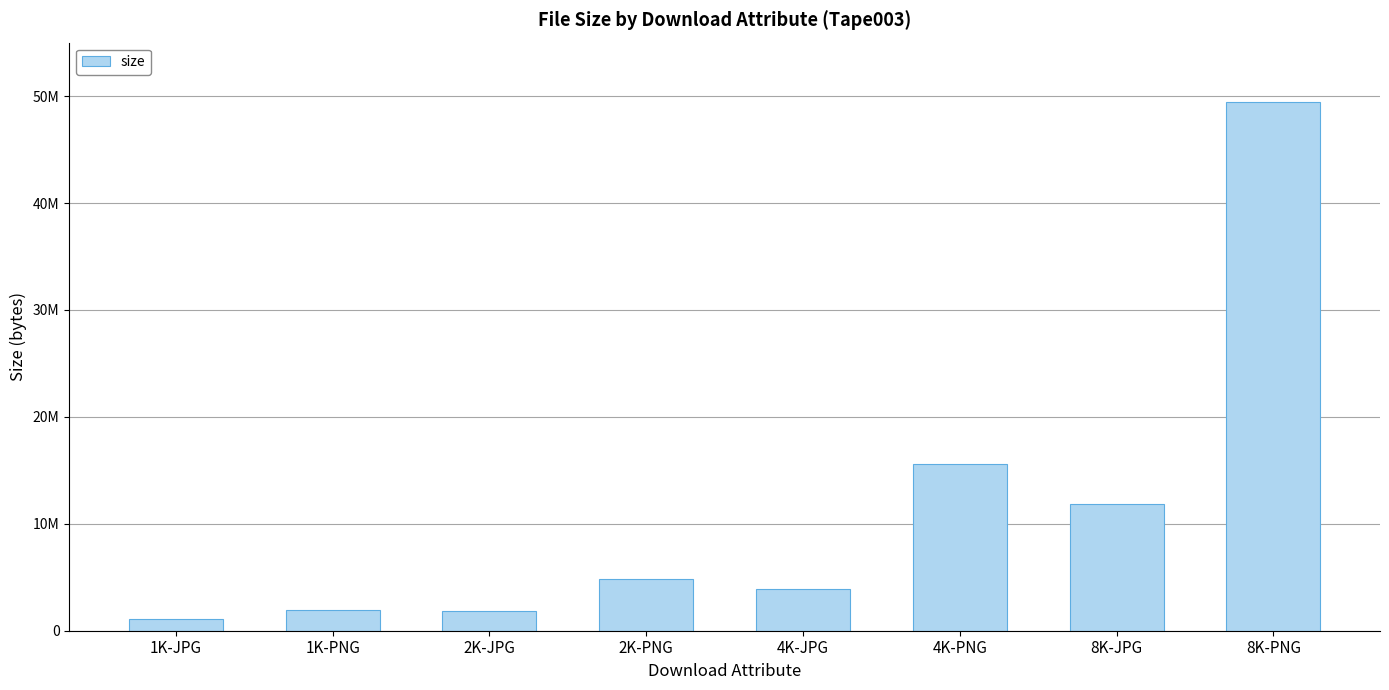

Does the chart contain any negative values?

No